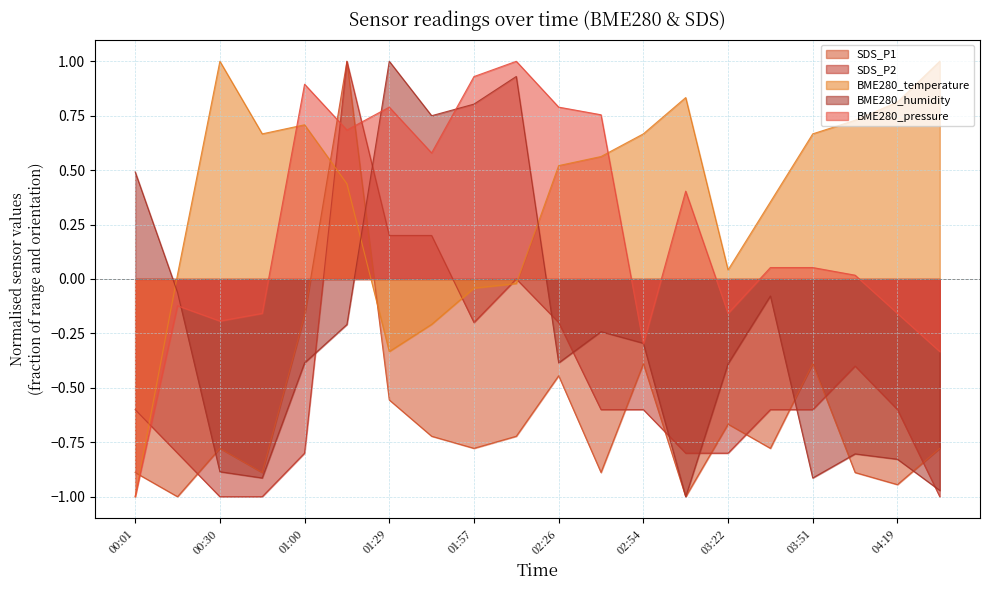

What is the approximate value of SDS_P2 at 01:29?

0.2